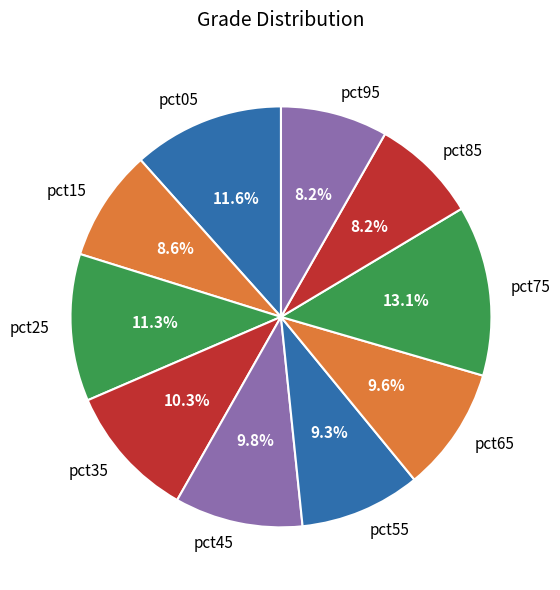

Between pct75 and pct05, which is larger?

pct75